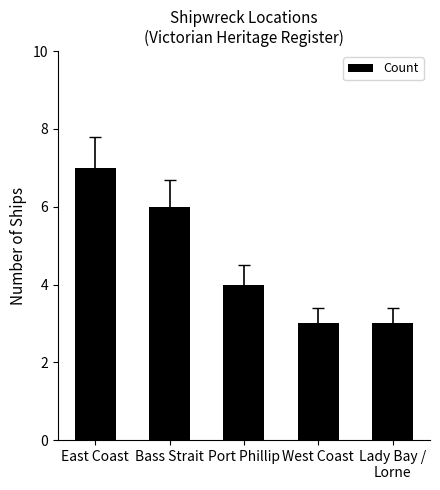

Reading left to right, list all the values displayed in this chart.

7	6	4	3	3